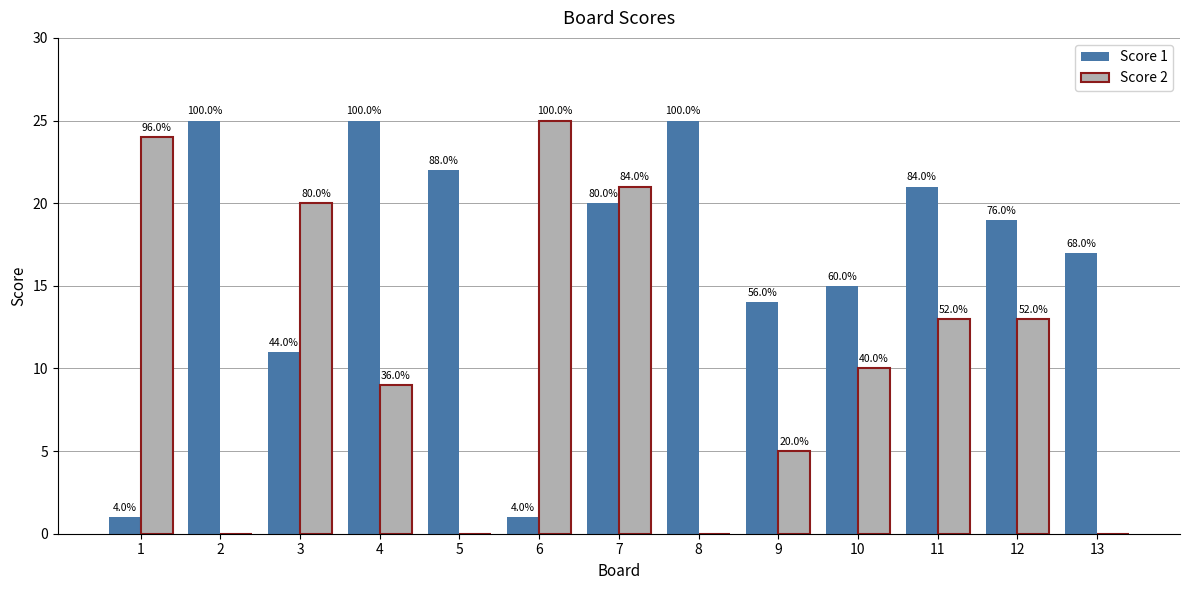

How many groups of bars are there?

13